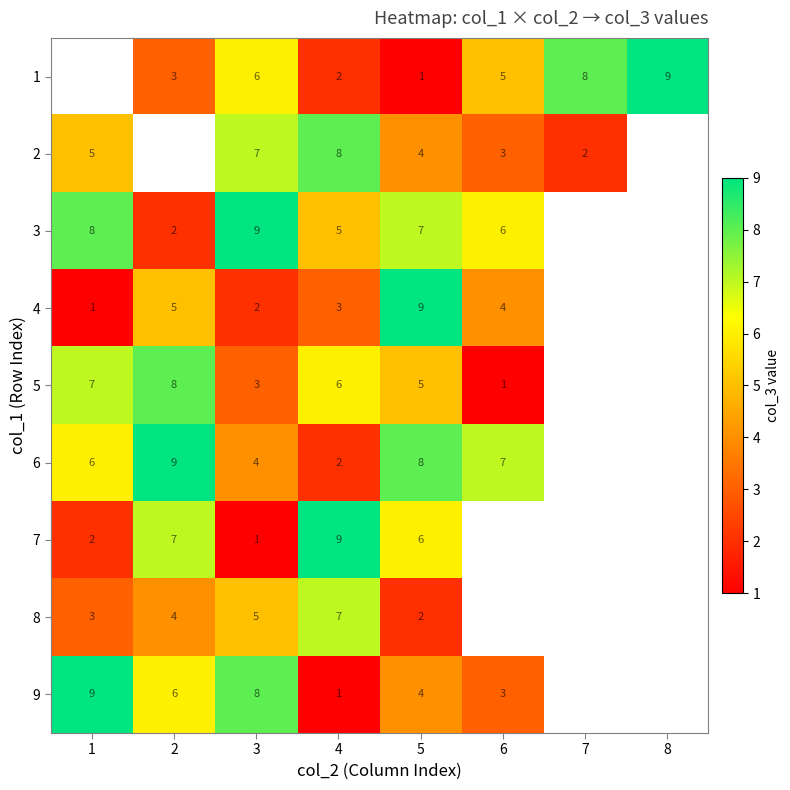

Is the value of 5 at 4 greater than the value of 4 at 5?

No